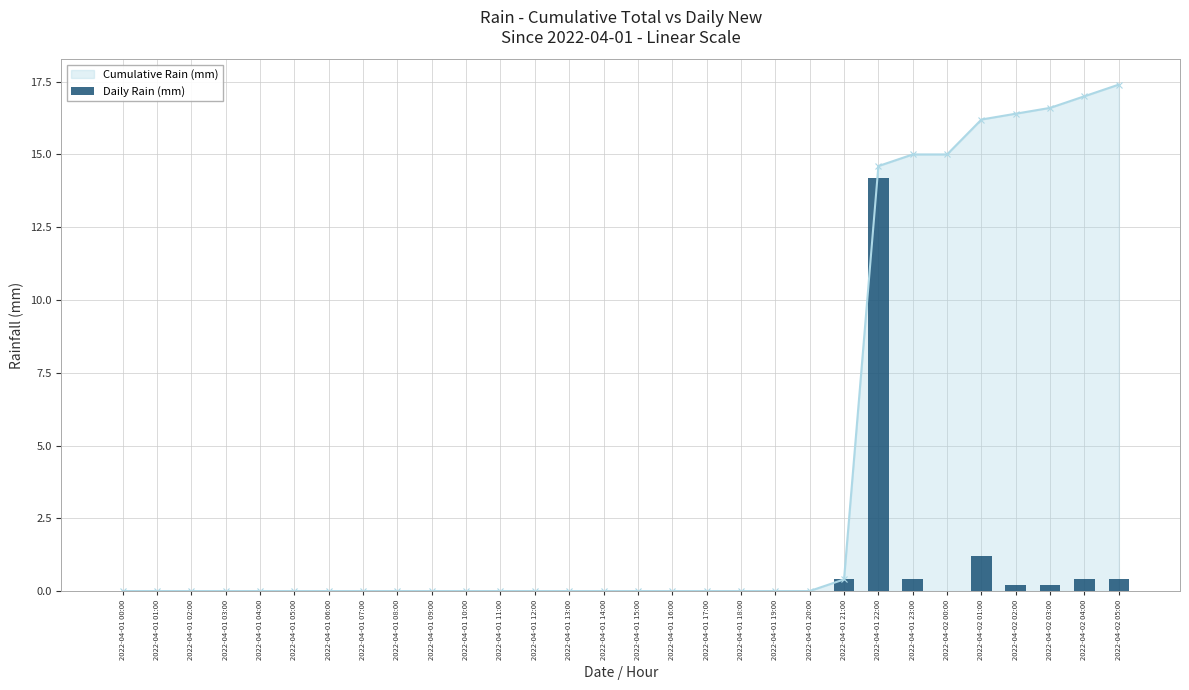

Where is the data nearest to the value 7?

2022-04-02 01:00